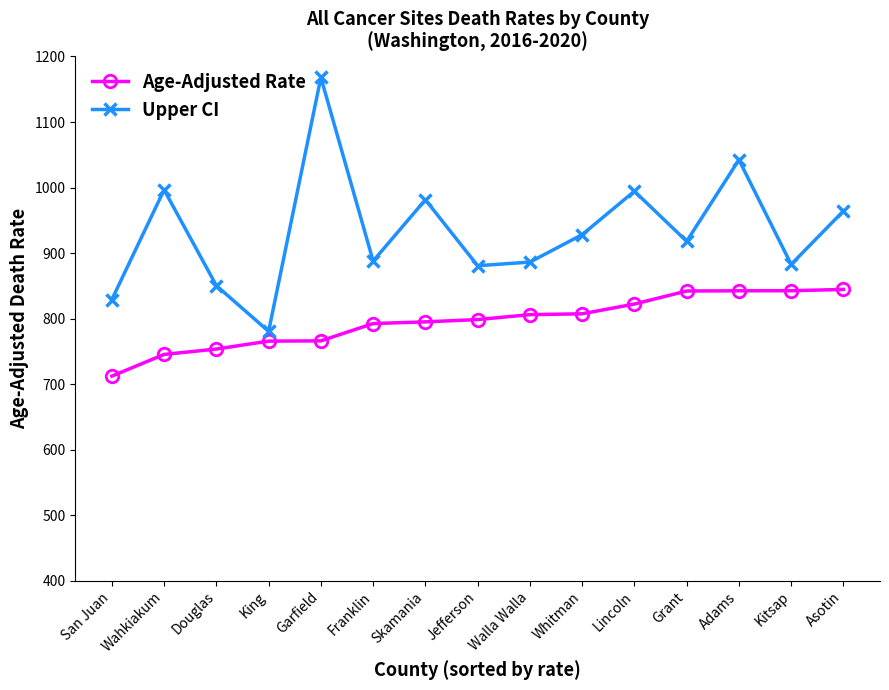

What is the difference between the second highest and minimum values in the Age-Adjusted Rate series?

130.3